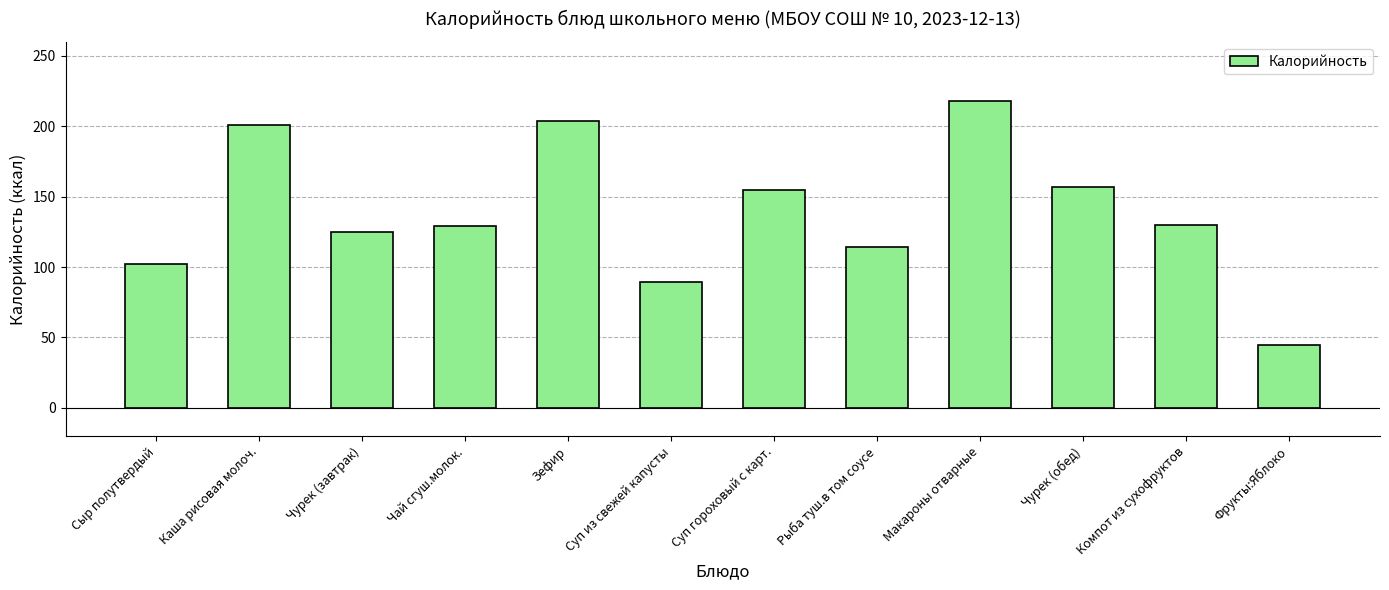

The chart shows a value of 117.1 at Суп из свежей капусты. True or false?

False